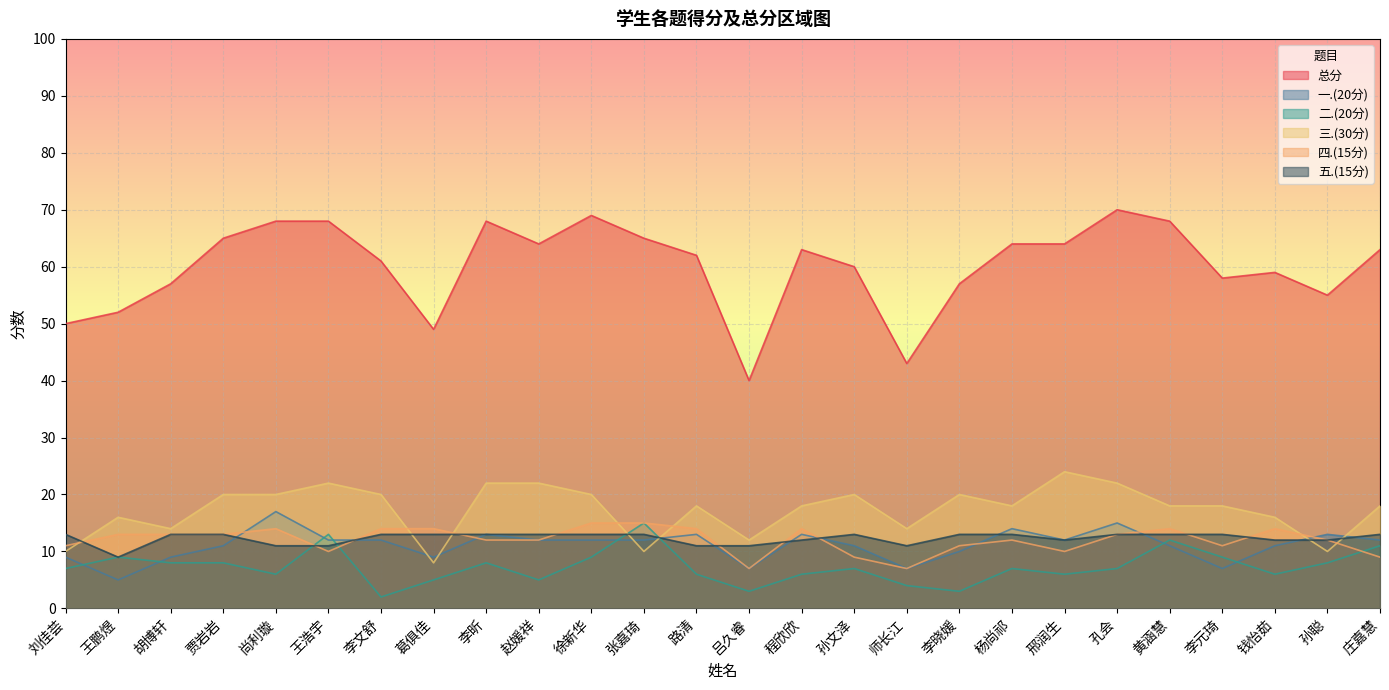

How many lines are shown in the chart?

6